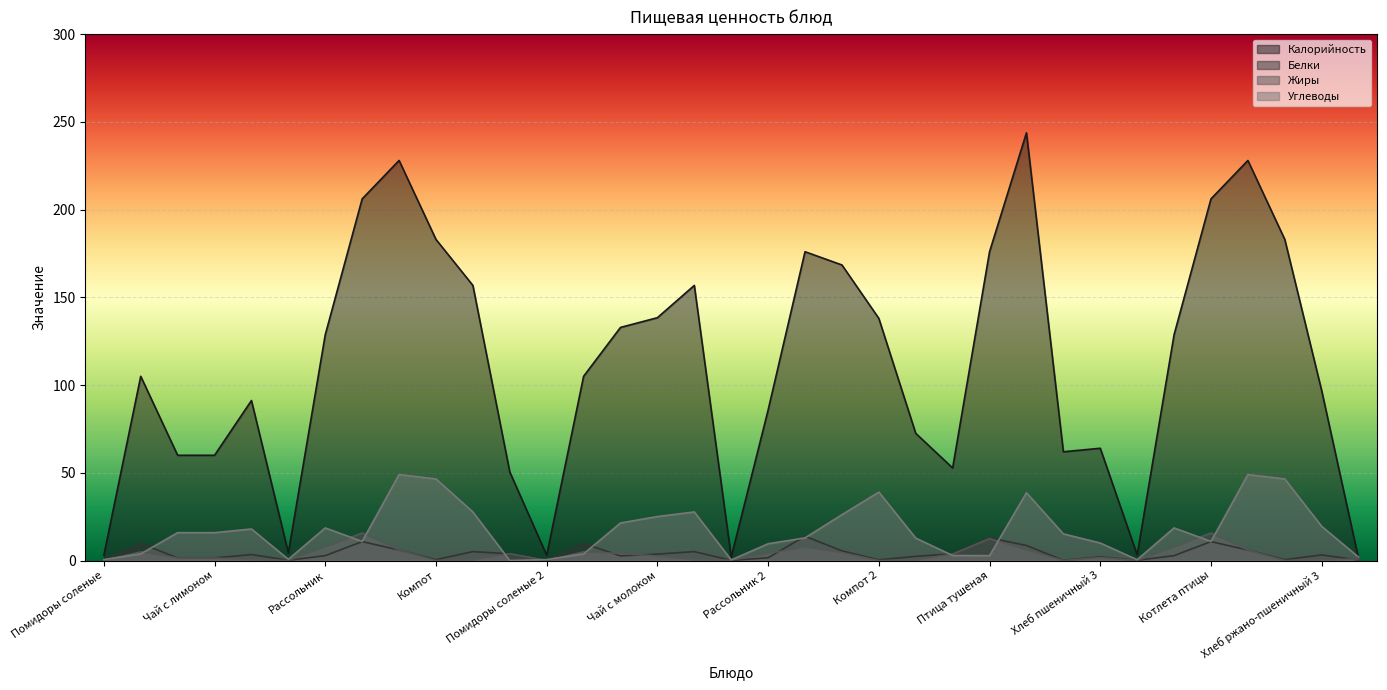

What is the value of the Калорийность point at the 10th from the left?

183.0